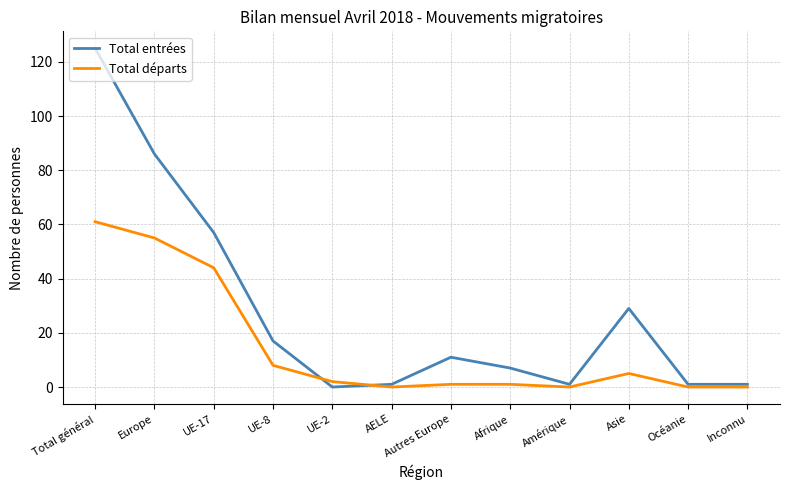

True or false: Total départs has a value of 63 at UE-17.

False